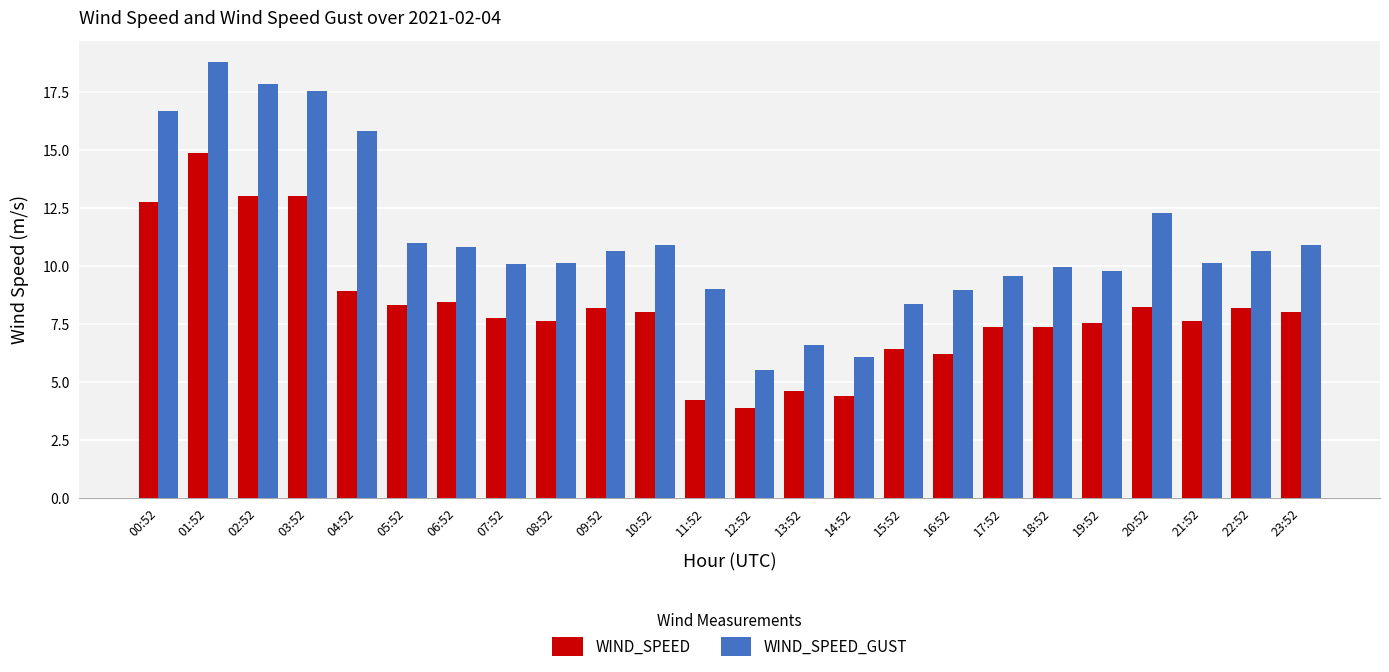

True or false: WIND_SPEED has a value of 4.2 at 21:52.

False